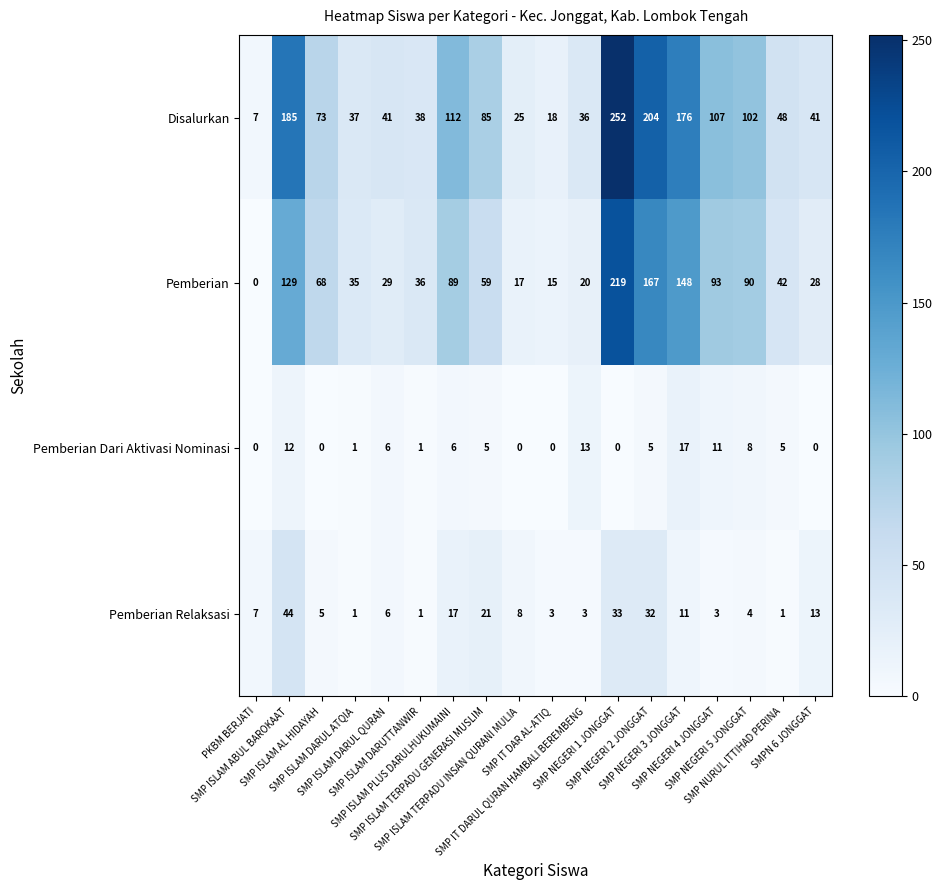

What is the difference between the maximum and second lowest values in the Pemberian Relaksasi series?

43